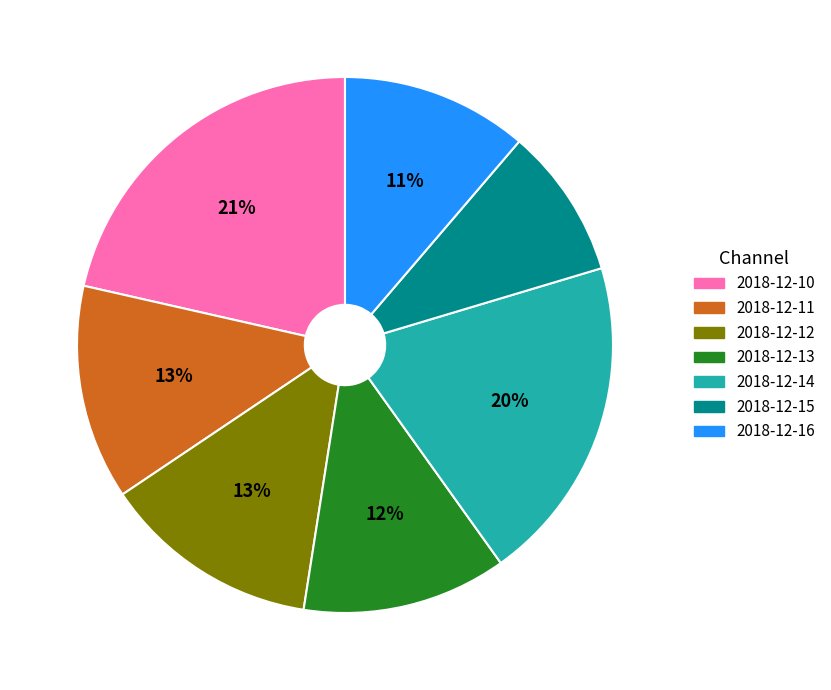

Does any single category account for the majority?

No